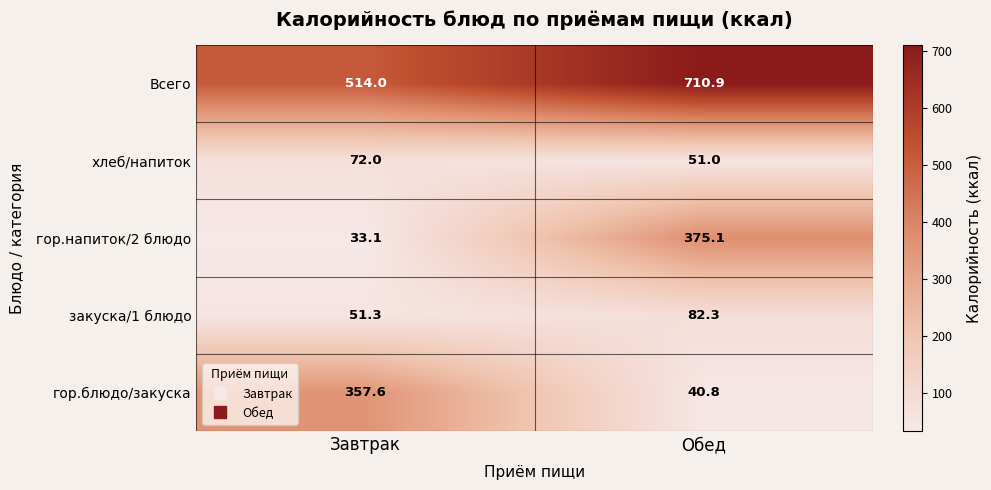

Is it true that закуска/1 блюдо equals 32.8 at Обед?

False